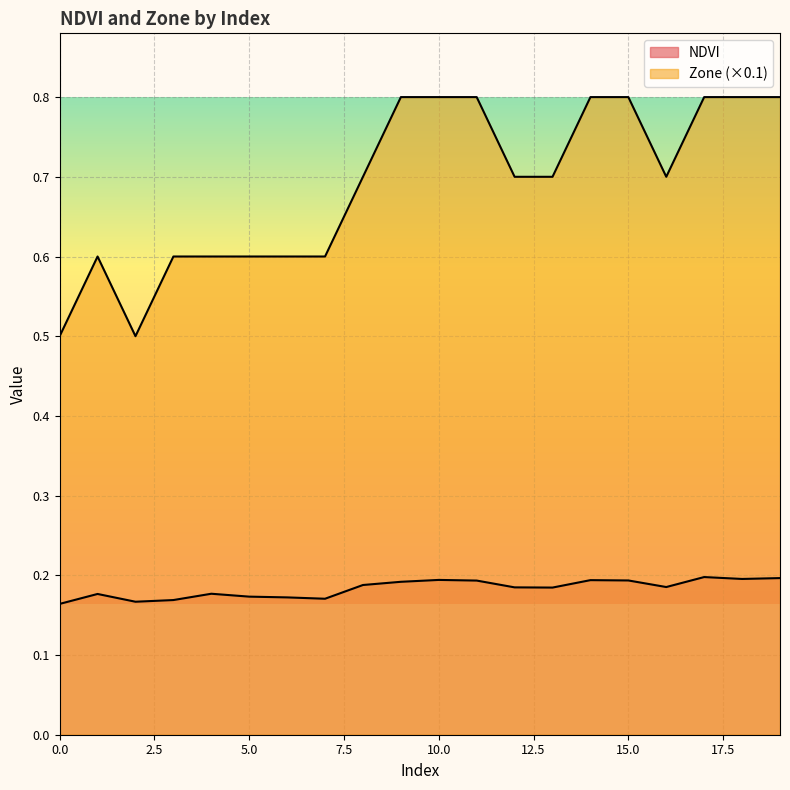

What is the value of the NDVI point at the 5th from the left?

0.2